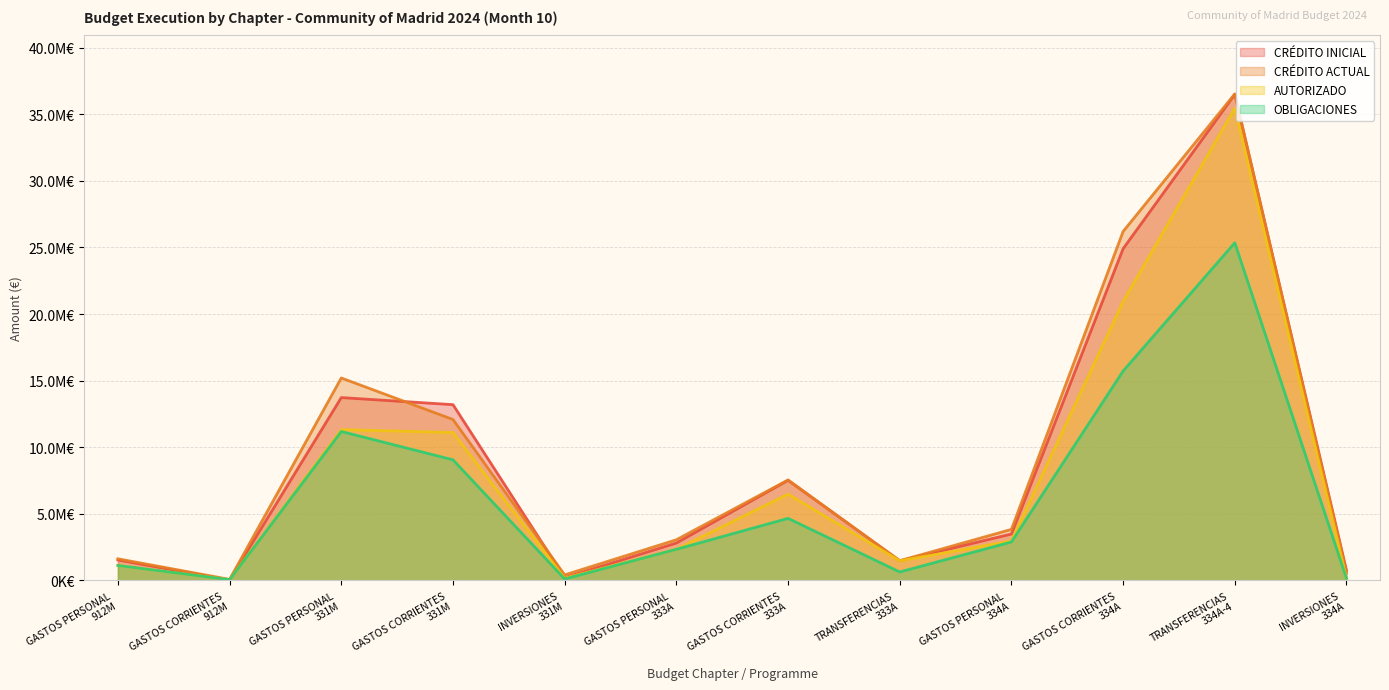

At which category is the sum across all series the highest?

TRANSFERENCIAS
334A-4